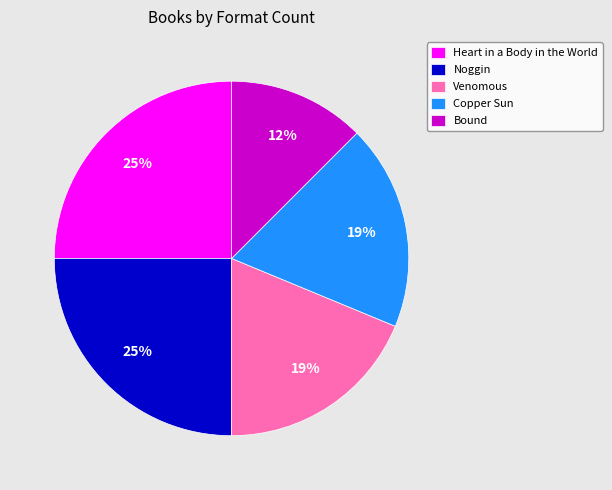

To the nearest percent, what portion does Venomous represent?

19%